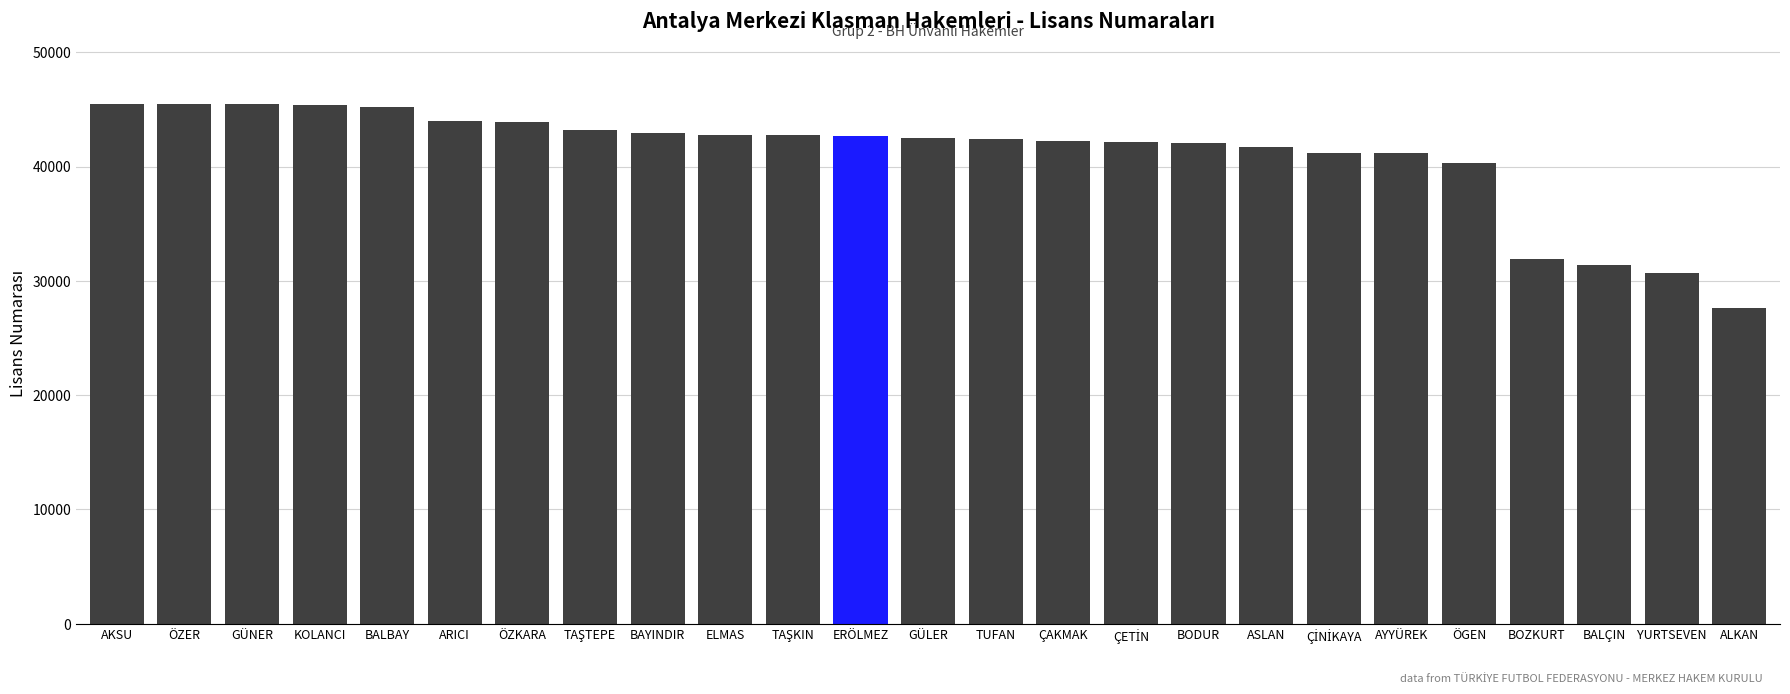

What is the difference between the second highest and second lowest values?

14760